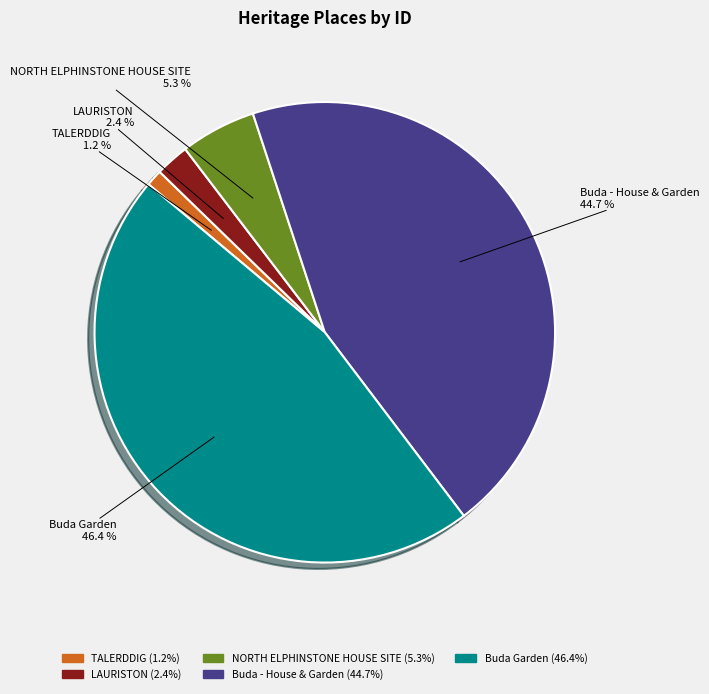

True or false: LAURISTON accounts for 2% of the total.

True